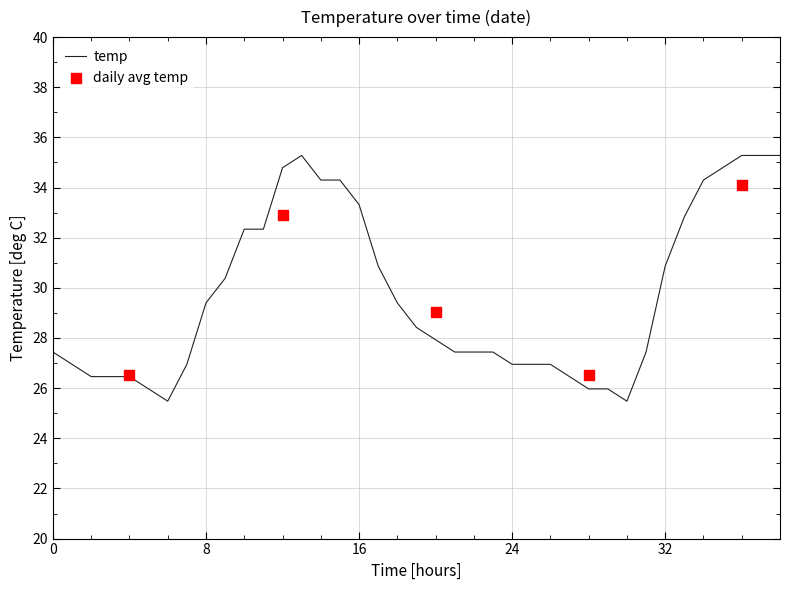

Between 2012-09-02 10:00 and 2012-09-01 14:00, which is larger?

2012-09-01 14:00